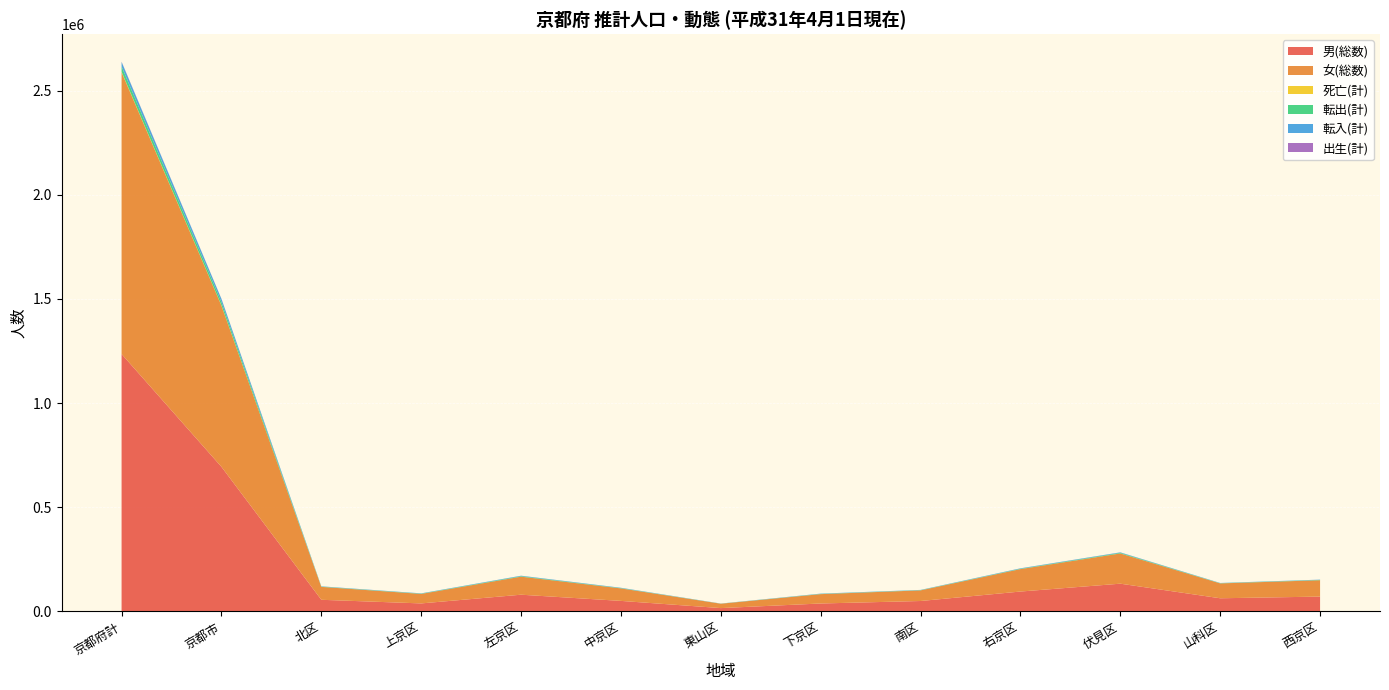

Reading left to right, list all the values displayed in this chart.

男(総数): 京都府計=1235885	京都市=694290	北区=56040	上京区=38652	左京区=80454	中京区=50725	東山区=16157	下京区=38282	南区=50206	右京区=95651	伏見区=133368	山科区=63341	西京区=71414
女(総数): 京都府計=1352665	京都市=773815	北区=62006	上京区=45605	左京区=86573	中京区=59999	東山区=21043	下京区=44899	南区=51025	右京区=107689	伏見区=145076	山科区=71373	西京区=78527
死亡(計): 京都府計=2239	京都市=1206	北区=112	上京区=75	左京区=134	中京区=83	東山区=37	下京区=64	南区=86	右京区=150	伏見区=250	山科区=107	西京区=108
転出(計): 京都府計=25293	京都市=16026	北区=1230	上京区=1290	左京区=2399	中京区=1402	東山区=381	下京区=1122	南区=1077	右京区=1720	伏見区=2927	山科区=985	西京区=1493
転入(計): 京都府計=21927	京都市=15060	北区=1266	上京区=1261	左京区=2043	中京区=1496	東山区=464	下京区=1288	南区=1062	右京区=1886	伏見区=2104	山科区=970	西京区=1220
出生(計): 京都府計=1325	京都市=720	北区=50	上京区=42	左京区=66	中京区=55	東山区=10	下京区=37	南区=70	右京区=86	伏見区=155	山科区=68	西京区=81